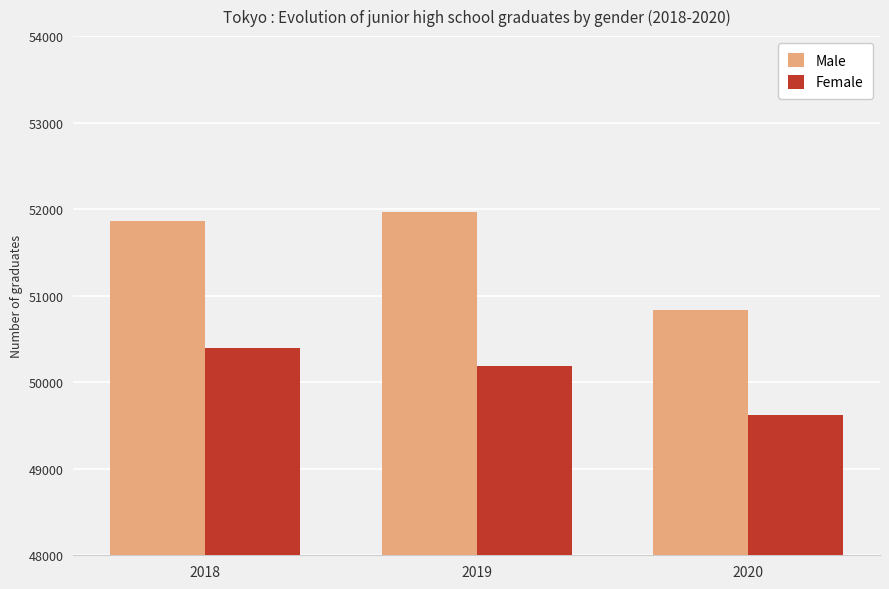

At which label does Male reach its minimum?

2020